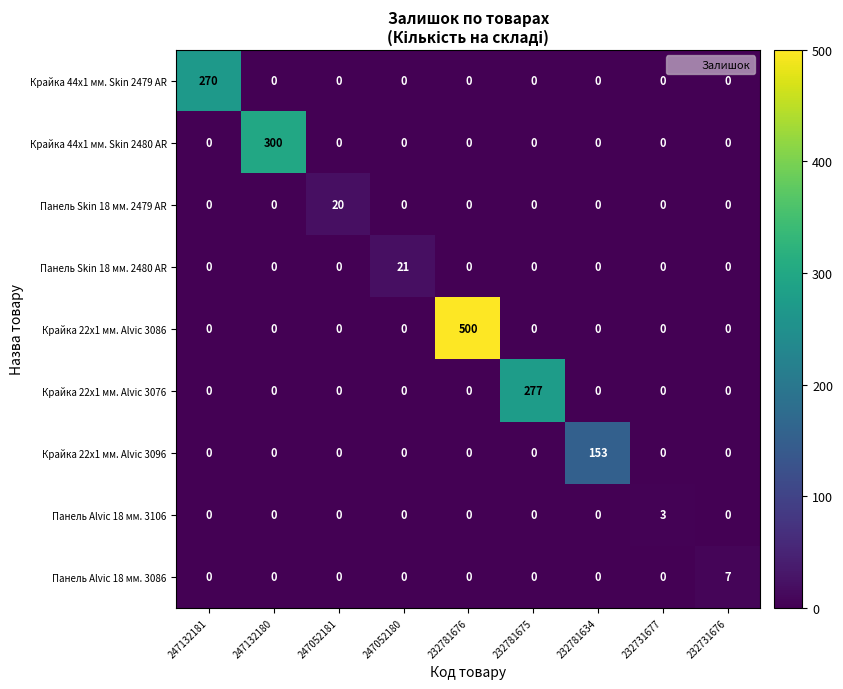

What is the sum of all Панель Skin 18 мм. 2479 AR values?

20